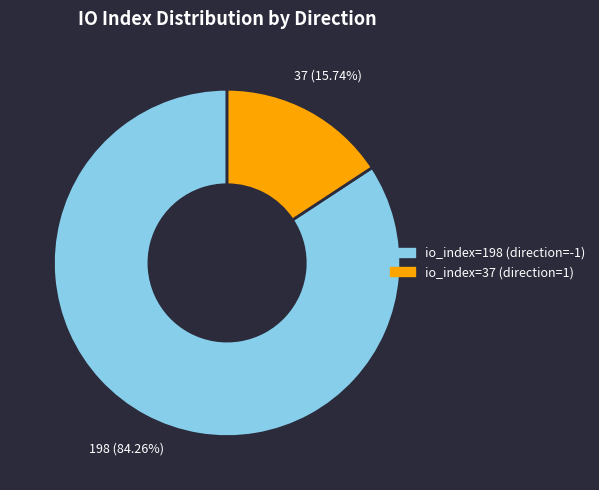

What is the smallest slice in the pie chart?

io_index=37 (direction=1)